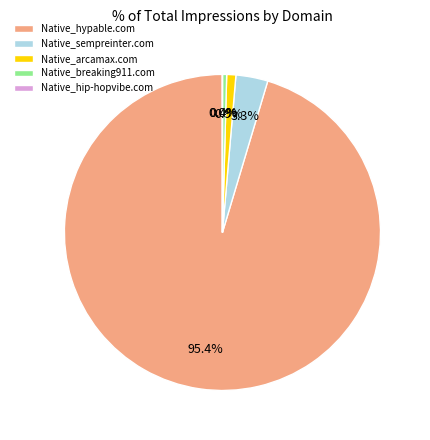

Which slice is the largest?

Native_hypable.com